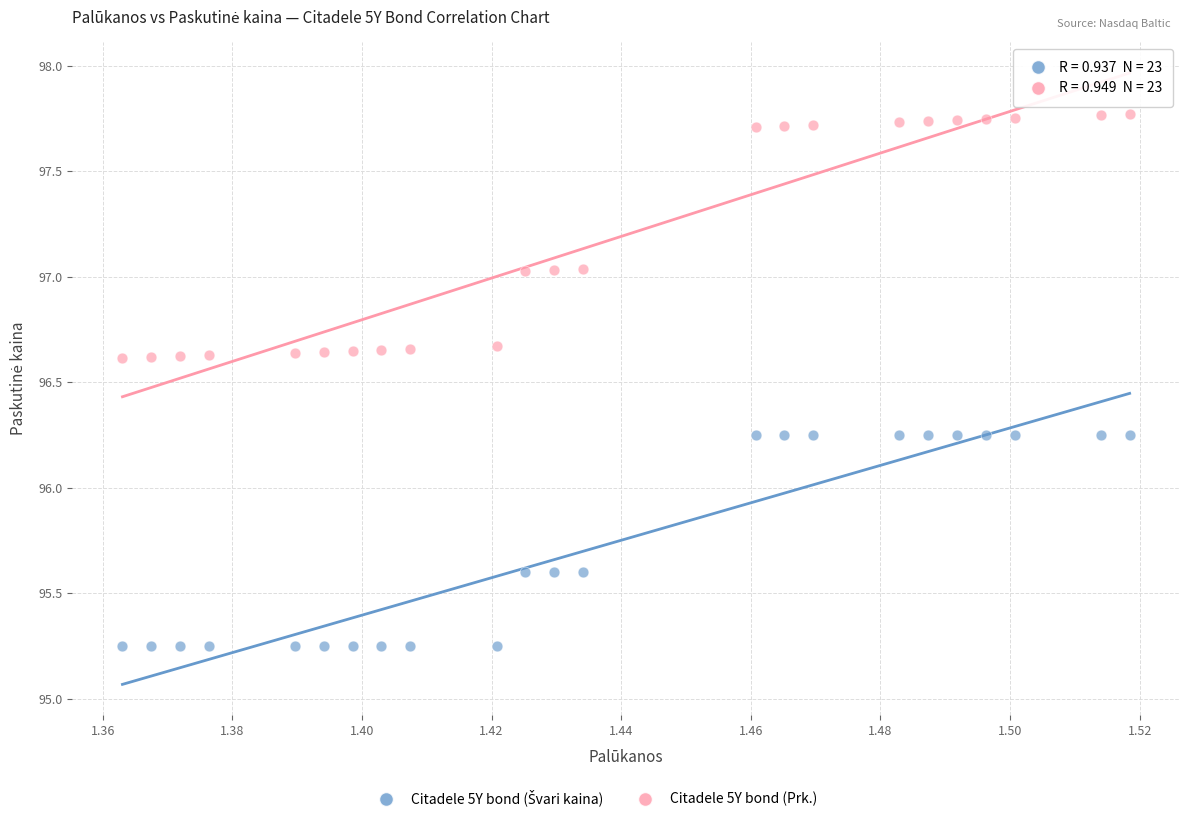

Which series reaches the maximum Y coordinate?

Citadele 5Y bond (Prk.)